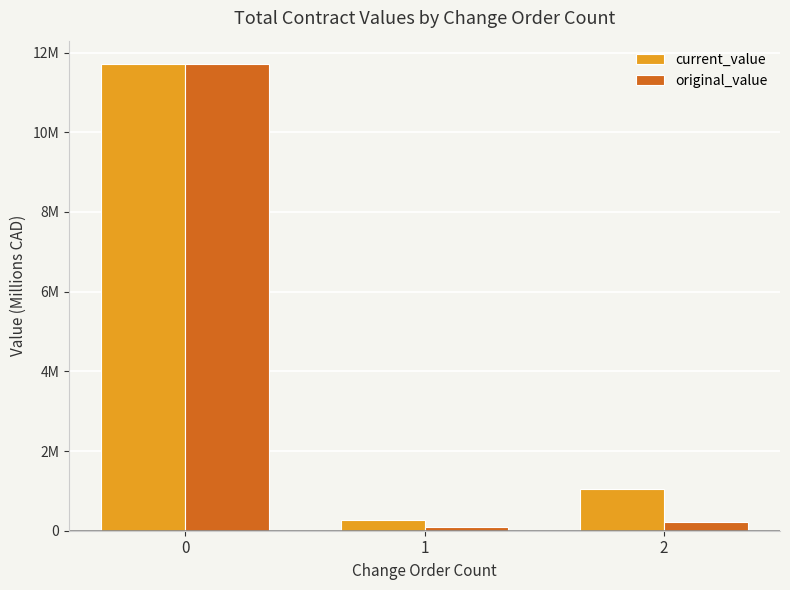

What are all the series names shown in the legend?

current_value, original_value